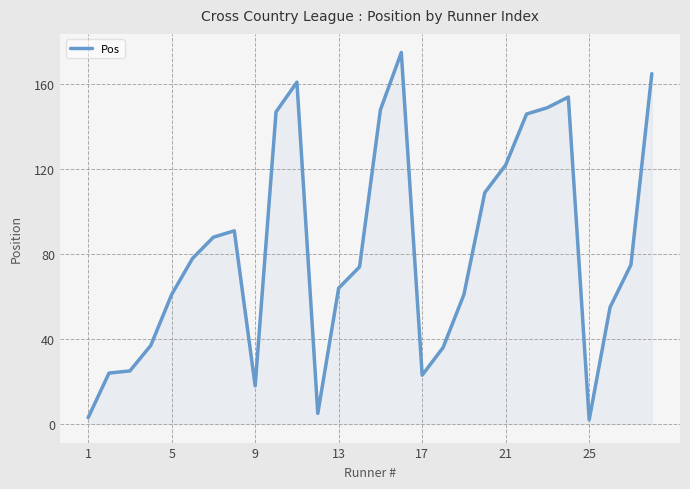

What is the minimum value shown in the chart?

2